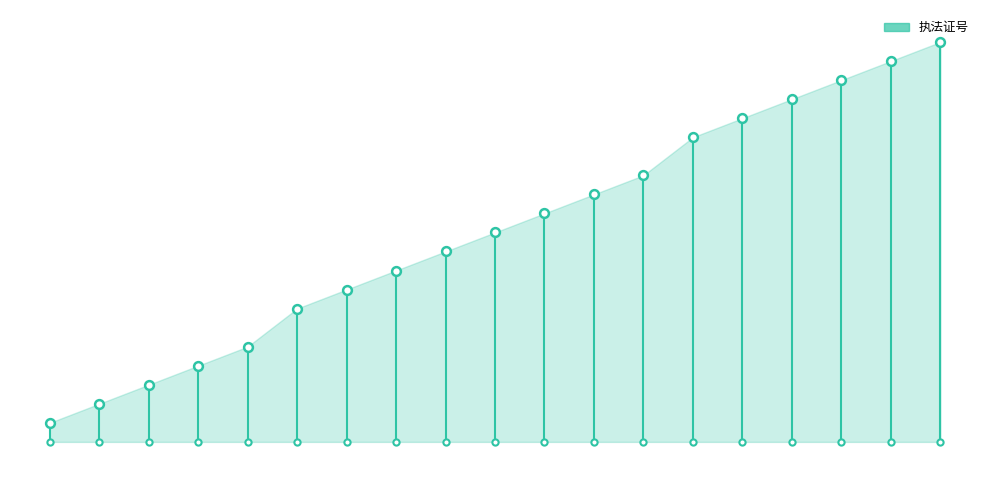

What is the change in value from −2.5 to 0.0?

+1